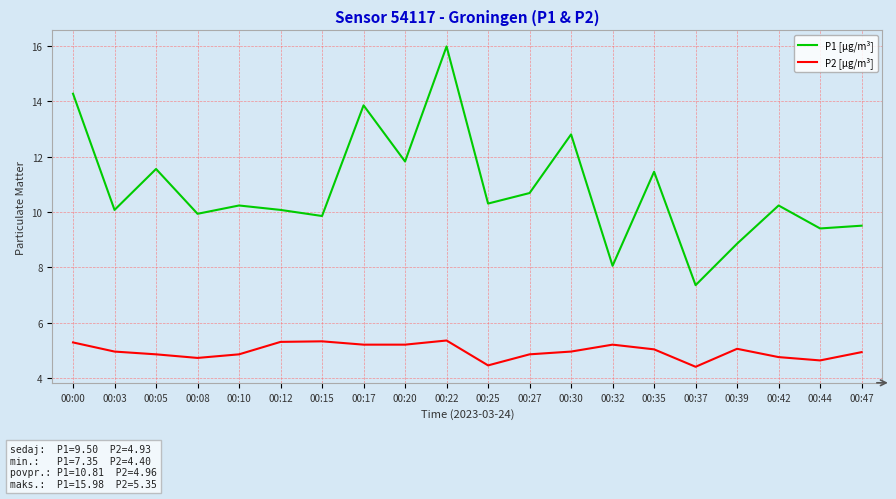

Is it true that P2 [µg/m³] equals 4.6 at 00:44?

True